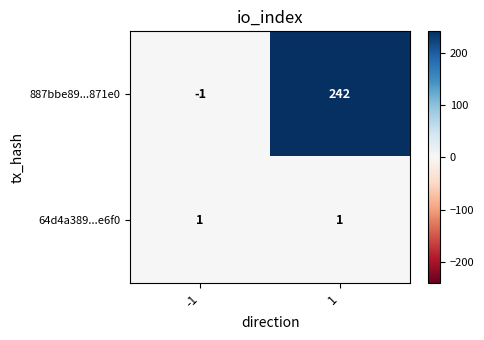

Reading left to right, extract all data points from this chart.

887bbe89...871e0: -1	242
64d4a389...e6f0: 1	1